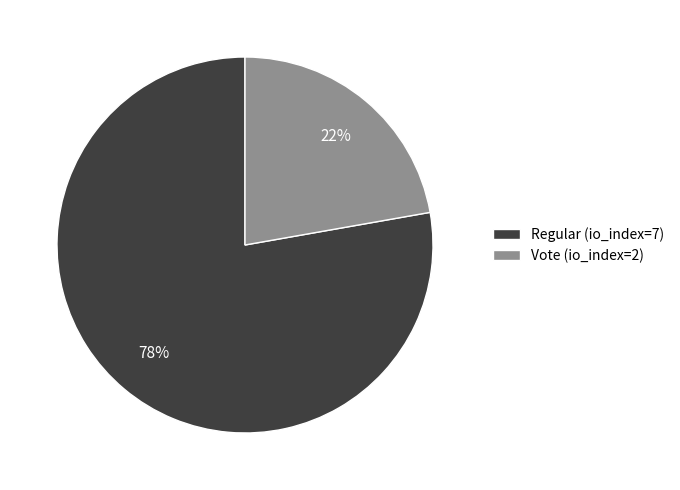

Does Vote represent more than half of the total?

No